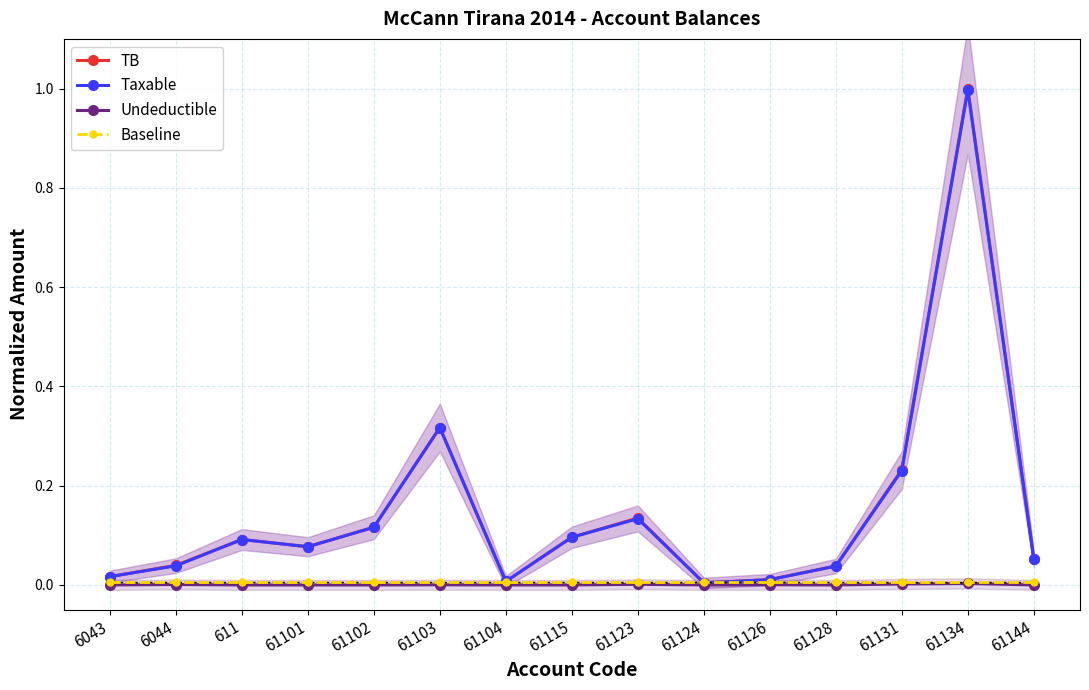

True or false: TB and Undeductible cross at least once.

False